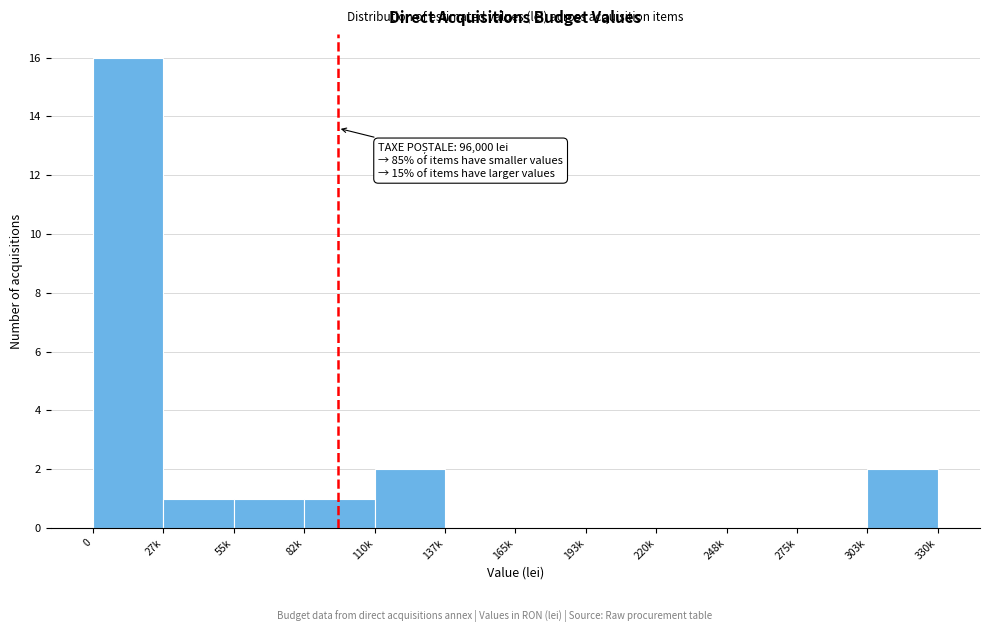

Reading right to left, transcribe all the data shown in this chart.

303k=2	275k=0	248k=0	220k=0	193k=0	165k=0	137k=0	110k=2	82k=1	55k=1	27k=1	0=16